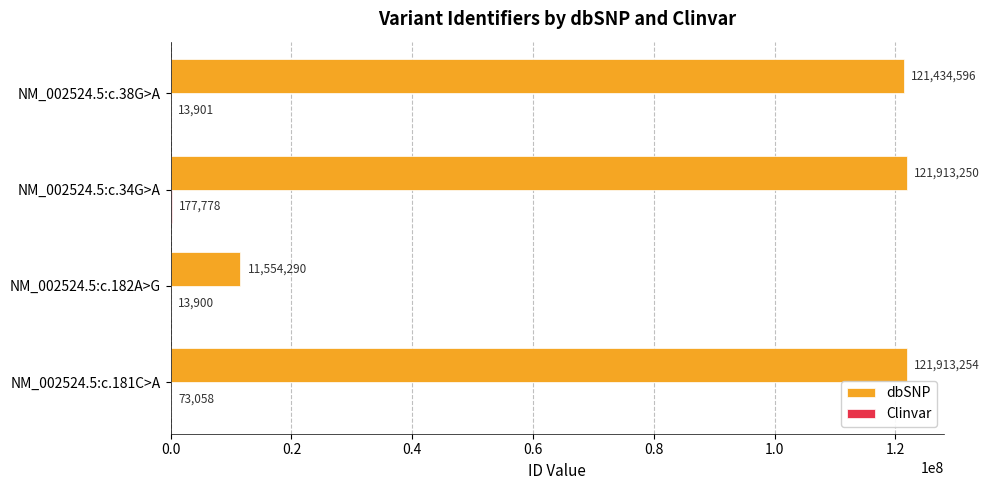

At which category is the sum across all series the highest?

NM_002524.5:c.34G>A